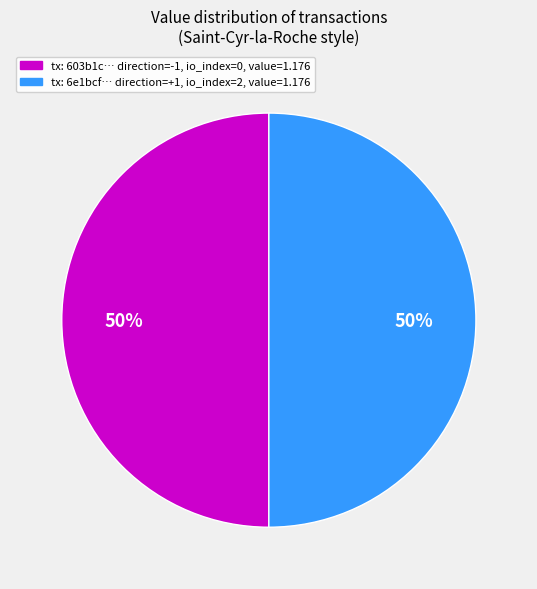

To the nearest percent, what is the average slice percentage?

50%